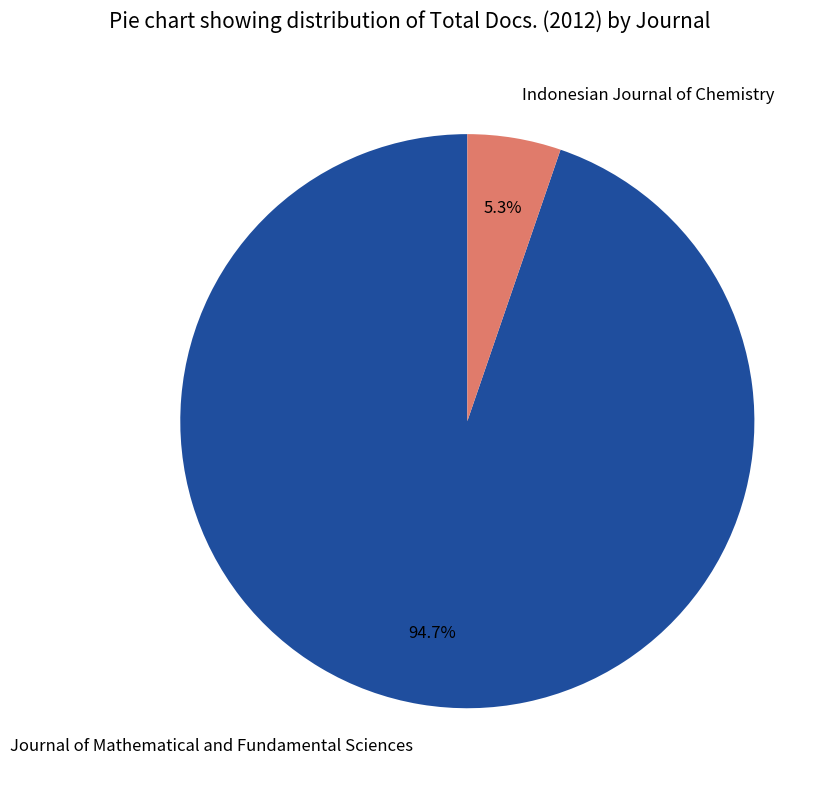

Is it true that Journal of Mathematical and Fundamental Sciences is 95% of the pie?

True